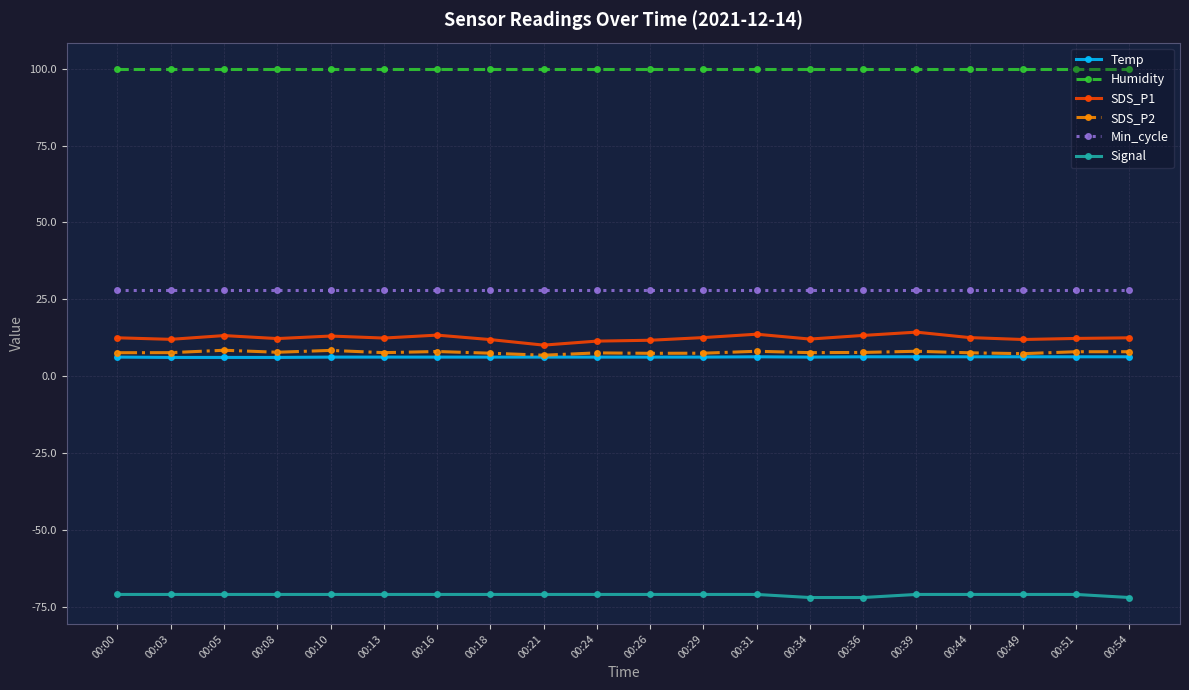

Which series has the largest range (max minus min)?

SDS_P1